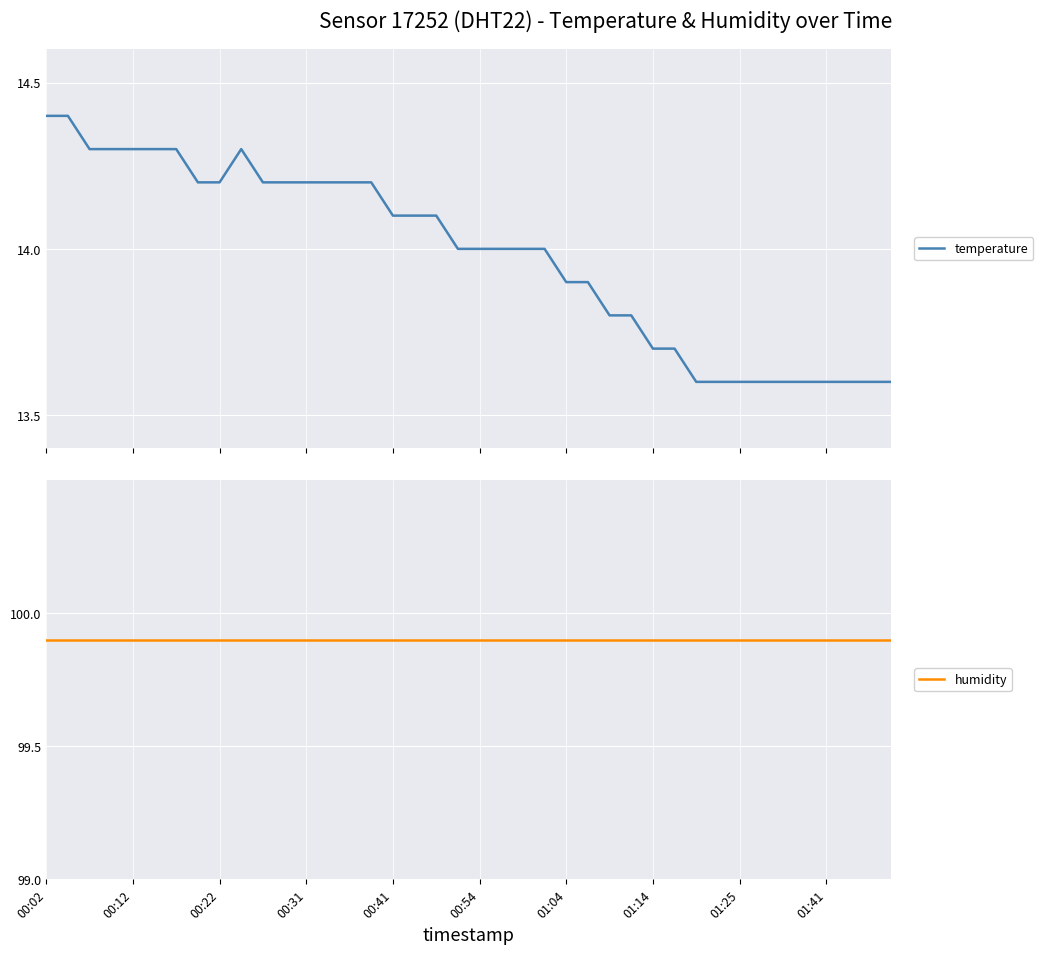

How many interior local peaks does the temperature series have?

1